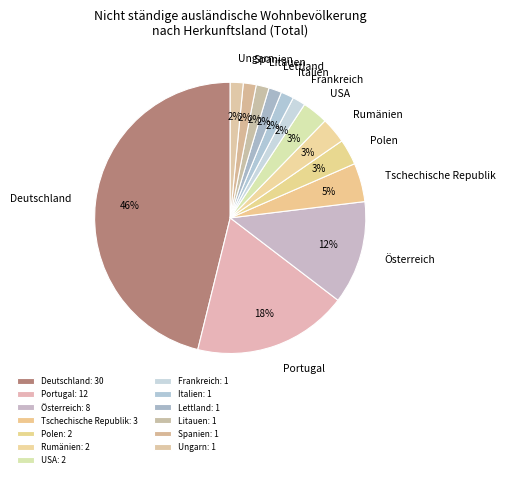

Does any single category account for the majority?

No